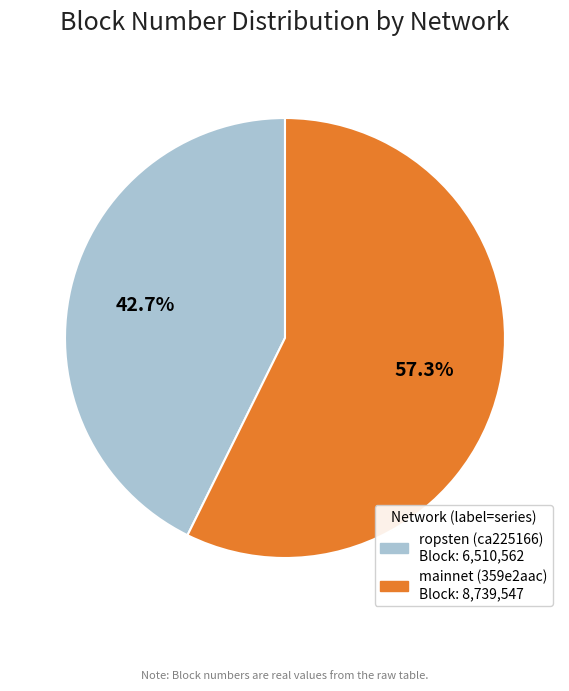

Rank the categories by value from highest to lowest.

mainnet (359e2aac), ropsten (ca225166)